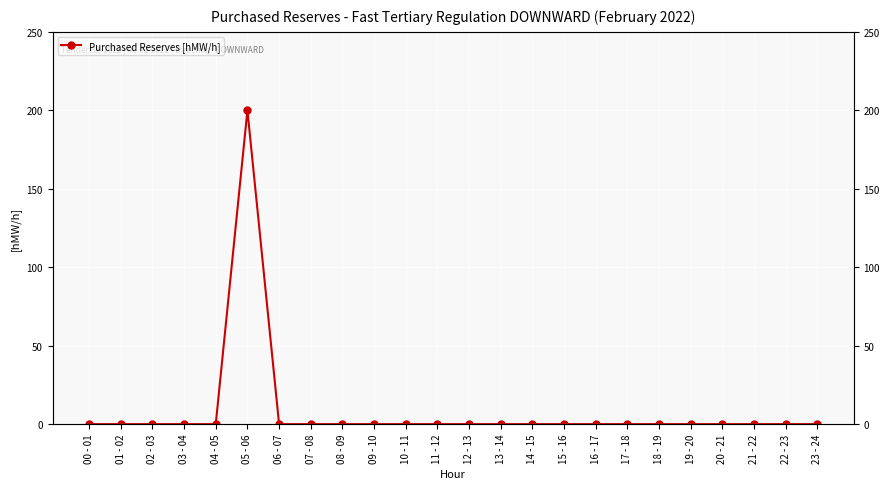

What is the sum of all values?

200